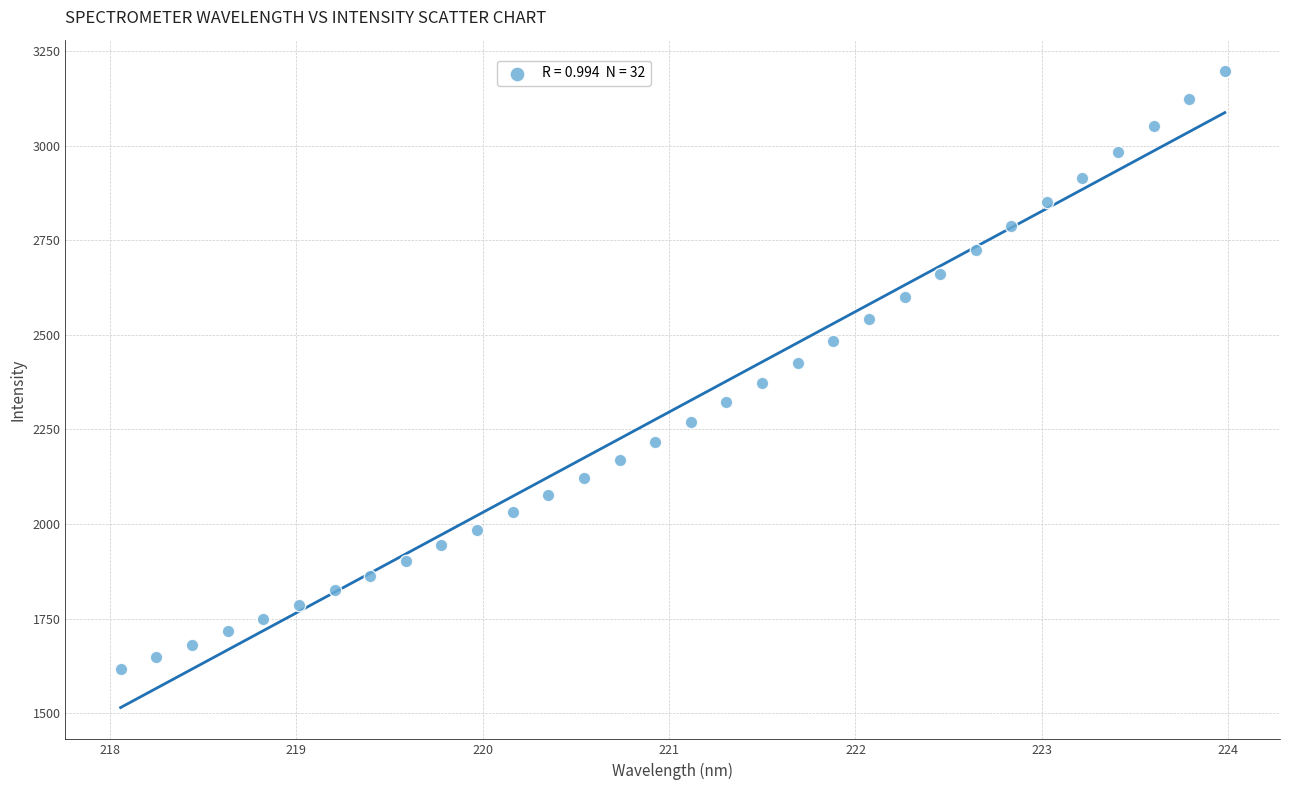

What is the range of X values (max minus min)?

5.9